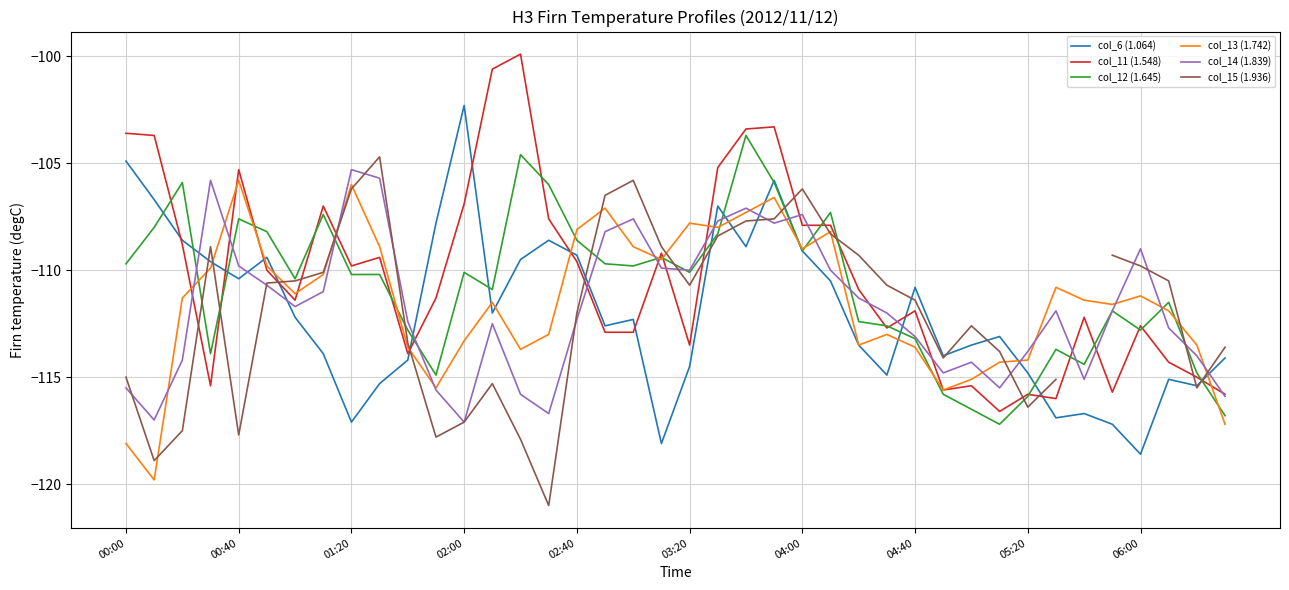

Which series has the widest spread of values?

col_11 (1.548)